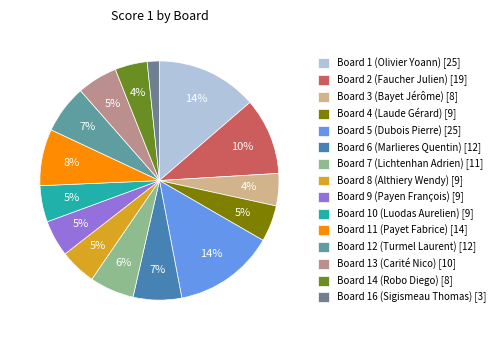

Count the number of slices in the pie.

15